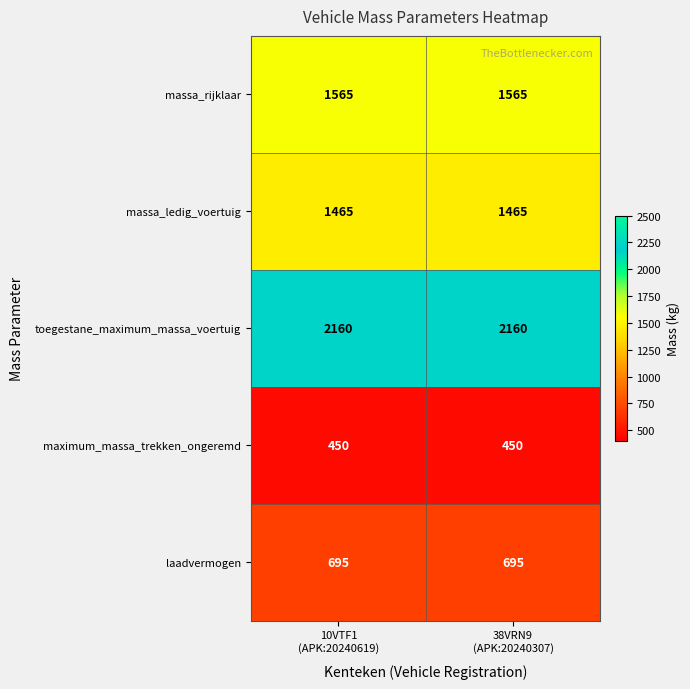

Which series has the largest total across all categories?

toegestane_maximum_massa_voertuig